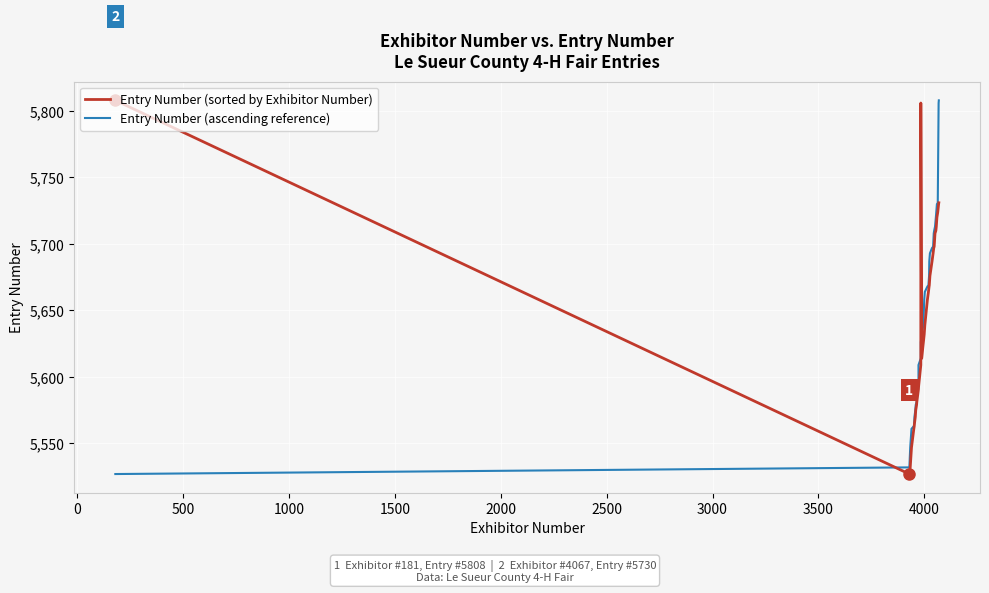

True or false: Entry Number (ascending reference) has a value of 7587 at 32.

False